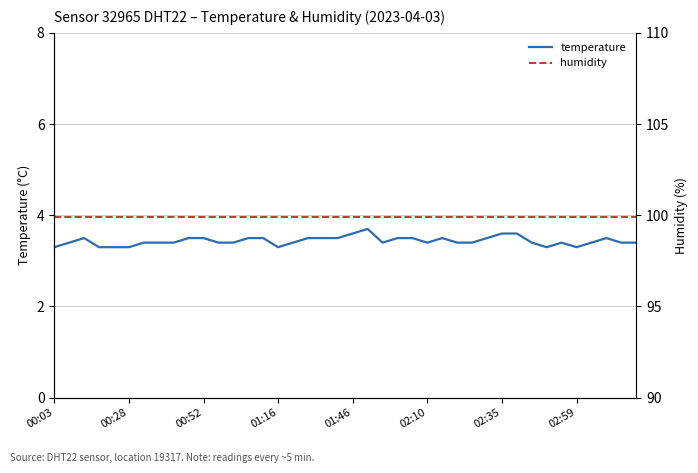

How many interior local valleys does the temperature series have?

5